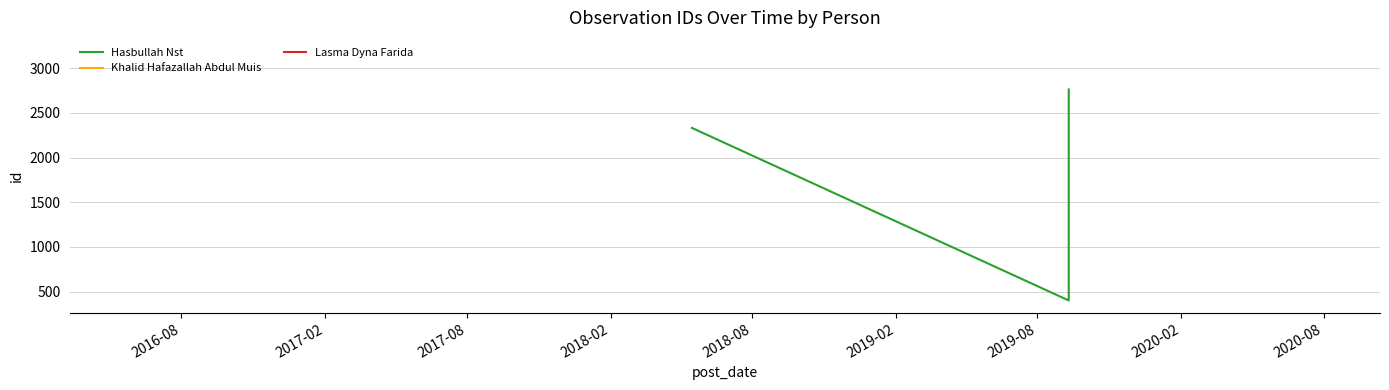

What is the average value?

2295